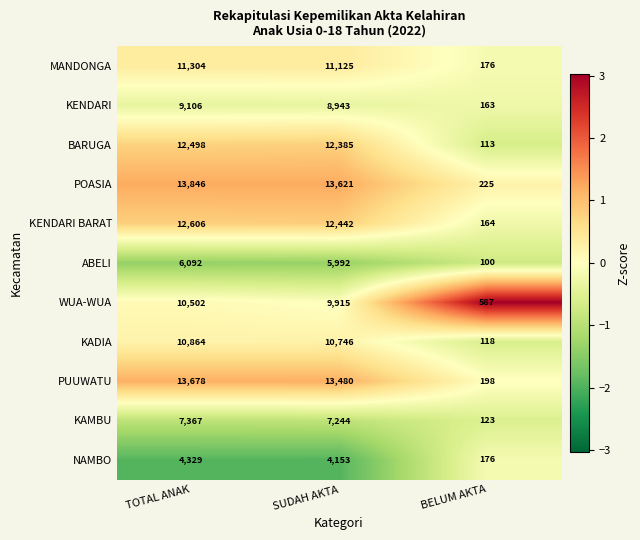

Is it true that KENDARI equals 163 at BELUM AKTA?

True